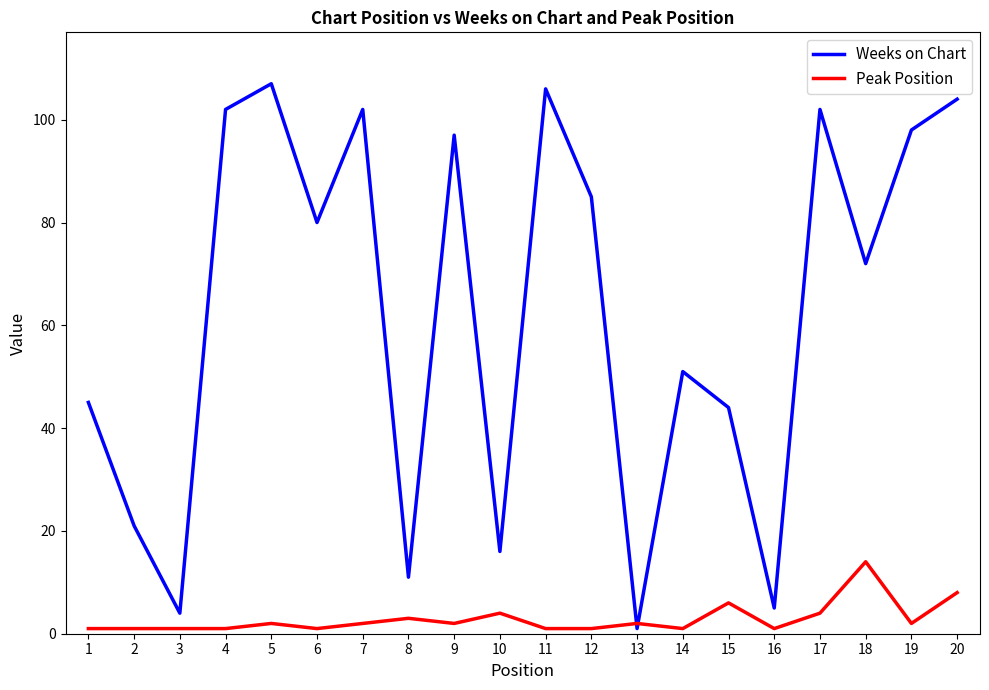

Between which two adjacent categories do Weeks on Chart and Peak Position first intersect?

12 and 13